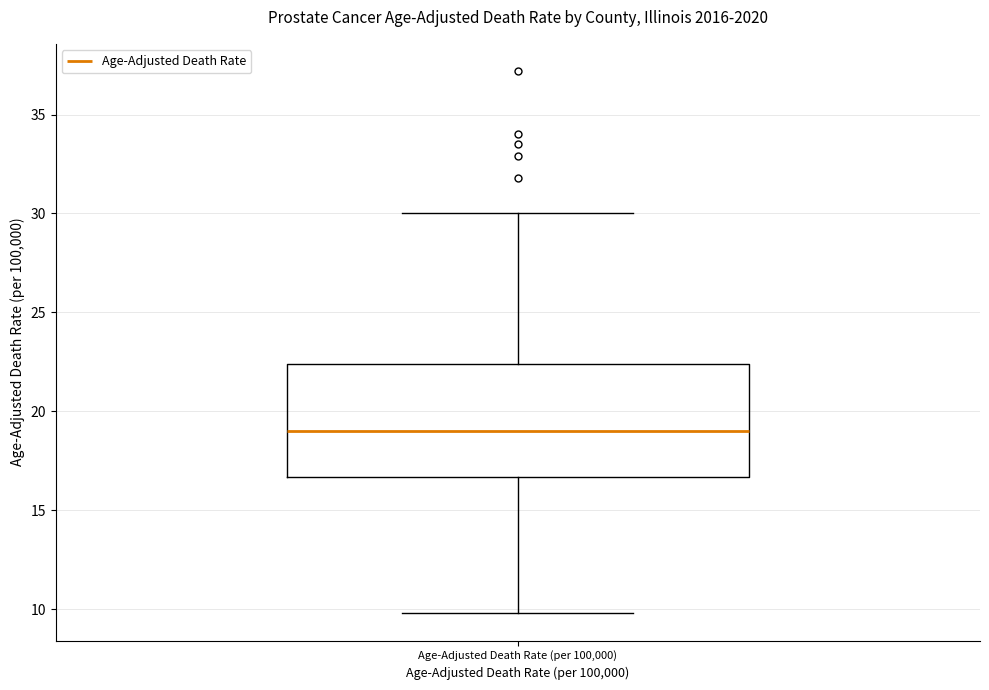

Where does the lower whisker of the box for Age-Adjusted Death Rate (per 100,000) end on the y-axis? The values are not printed on the chart, so give them approximately, as read against the axis.

10.0